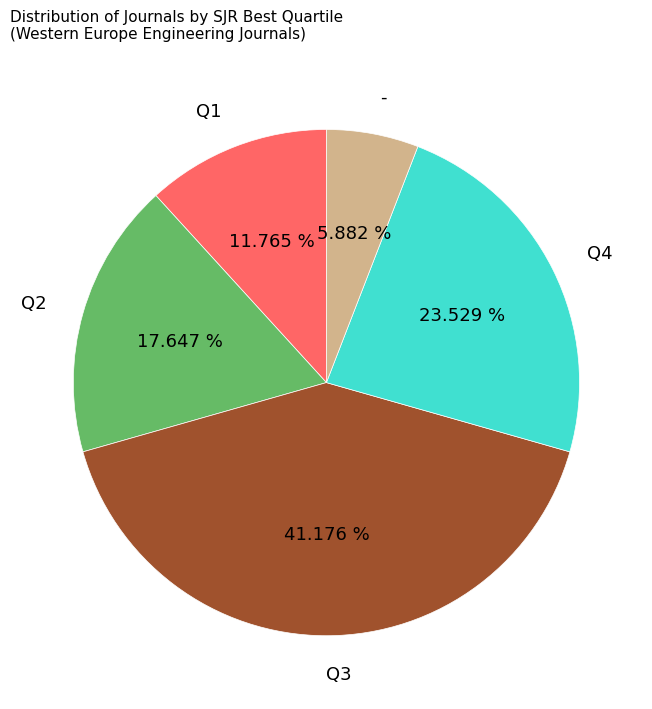

The Q4 slice represents 24% of the pie. True or false?

True